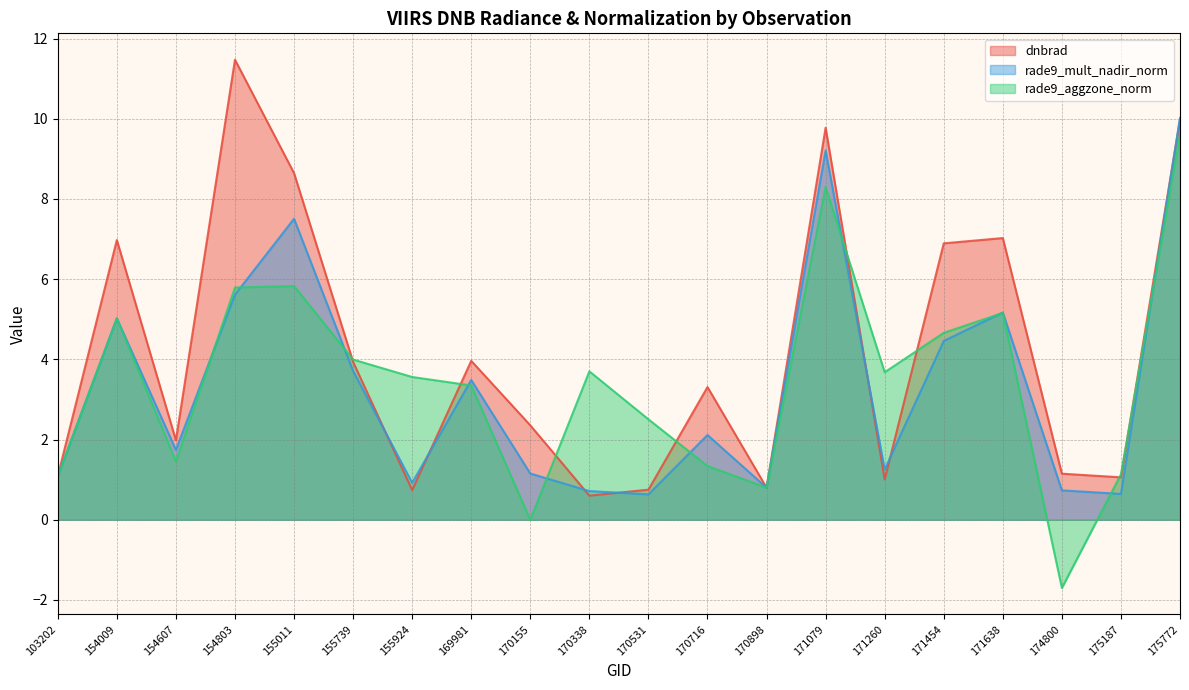

How many positive values does the rade9_aggzone_norm series have?

18